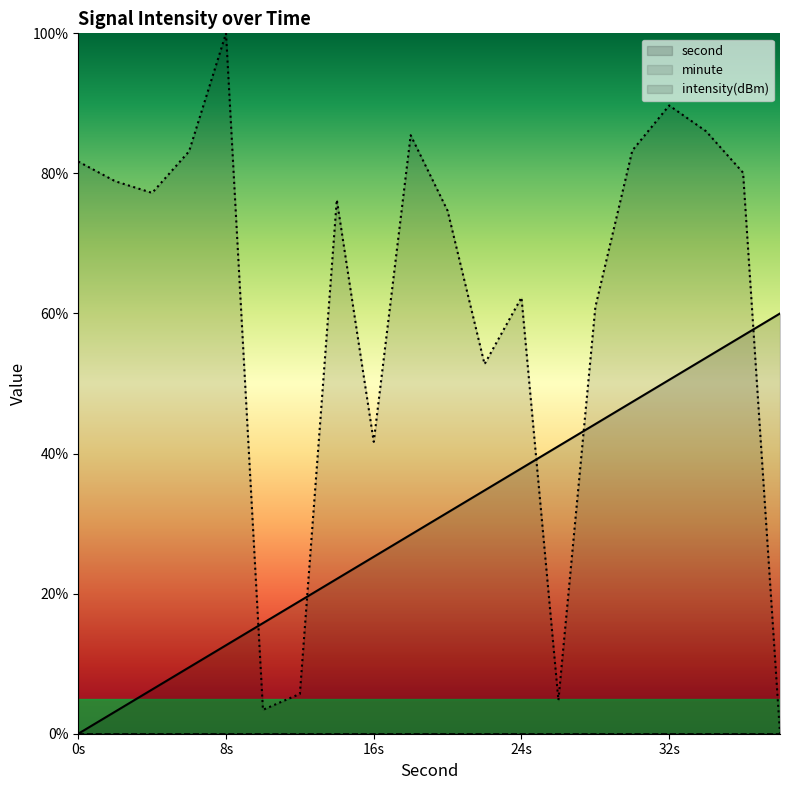

The intensity(dBm) series shows 22.3 at 34. True or false?

False